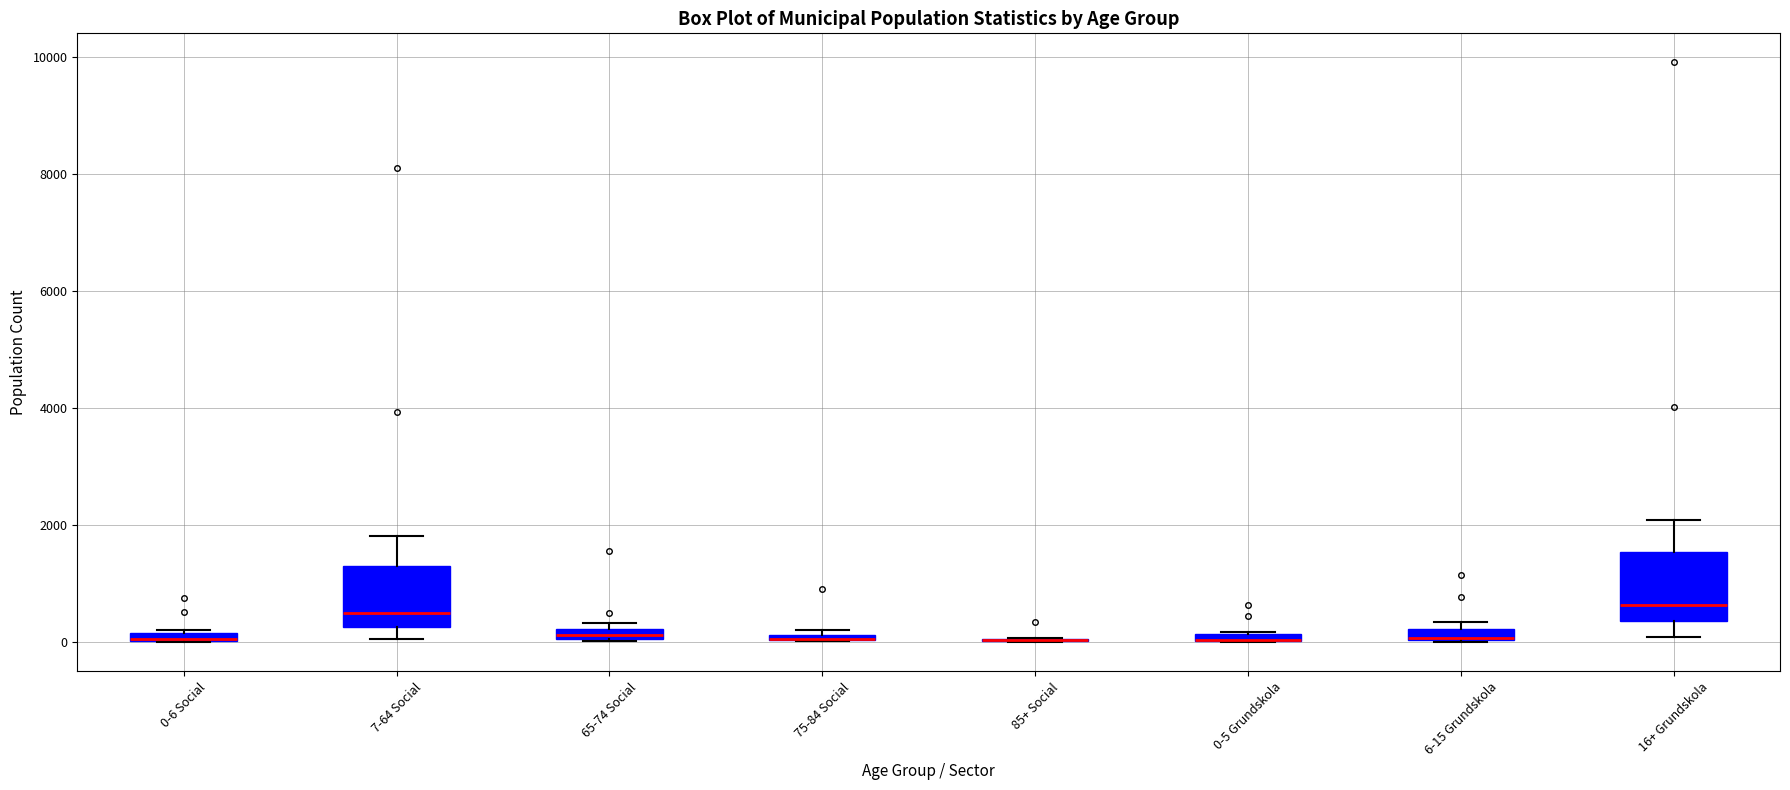

Where is the lower edge of the box for 65-74 Social on the y-axis? The values are not printed on the chart, so give them approximately, as read against the axis.

0